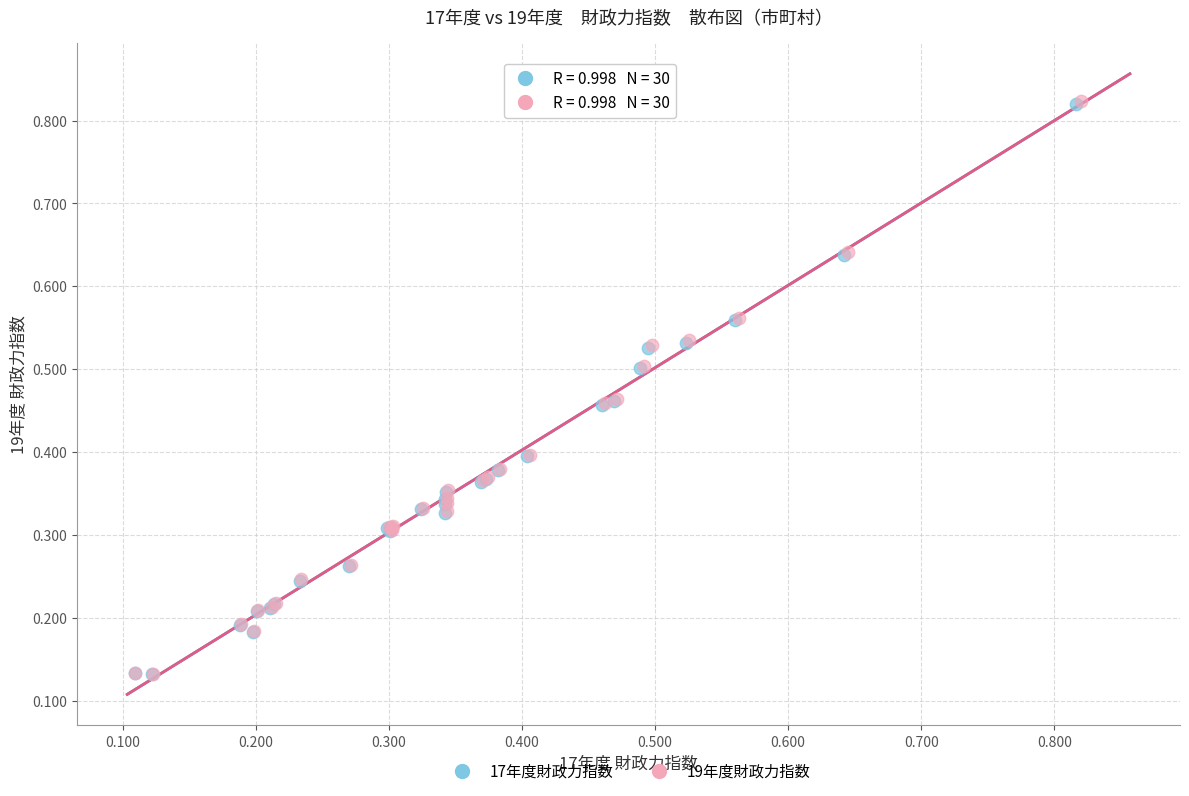

Which series has the widest spread of Y values?

19年度財政力指数